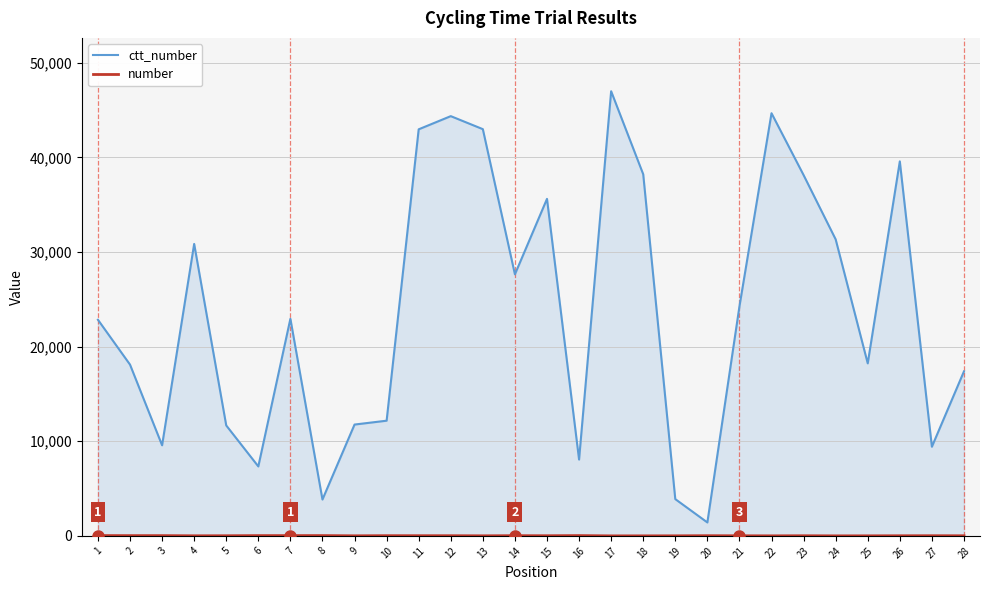

At which category is the sum across all series the highest?

17